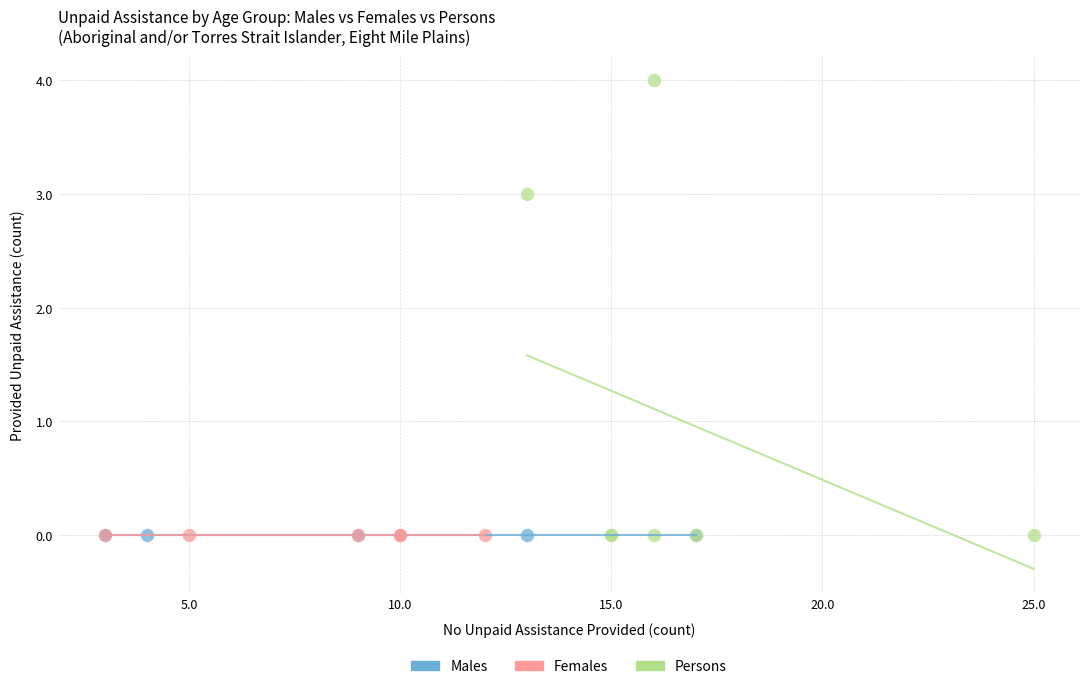

Which series contains the highest Y value?

Persons